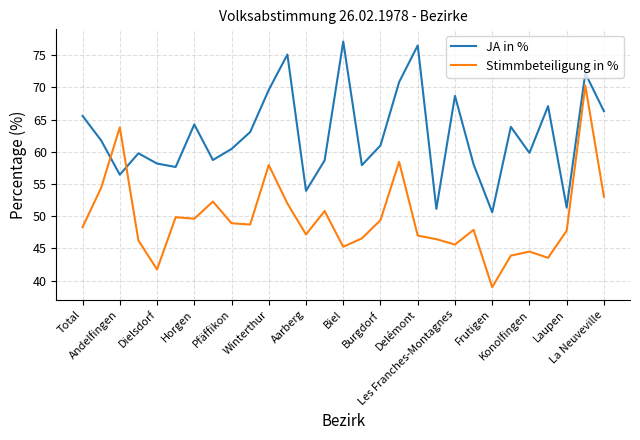

Rank the series by their maximum value, from lowest to highest.

Stimmbeteiligung in %, JA in %